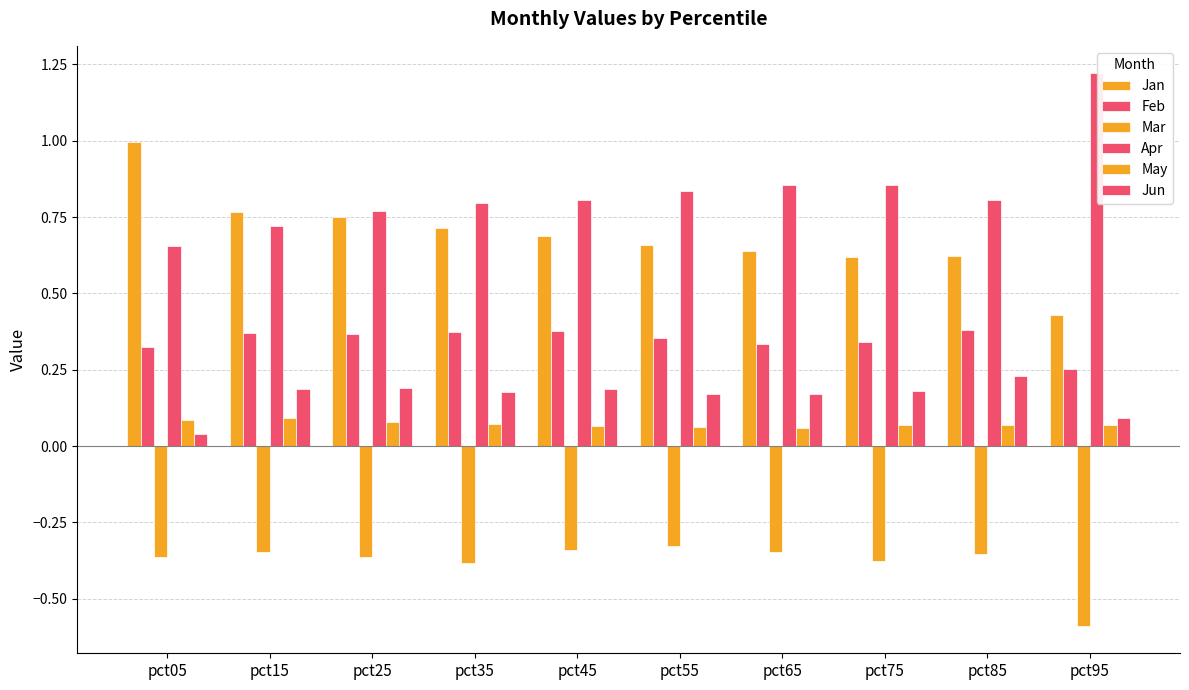

True or false: Jun has a value of 0.1 at pct95.

True